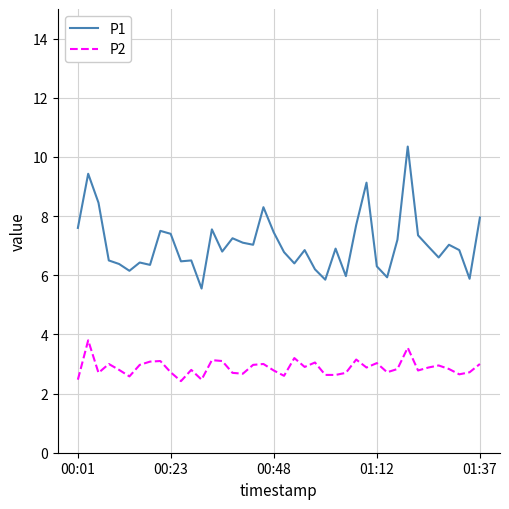

What is the smallest value displayed?

2.4